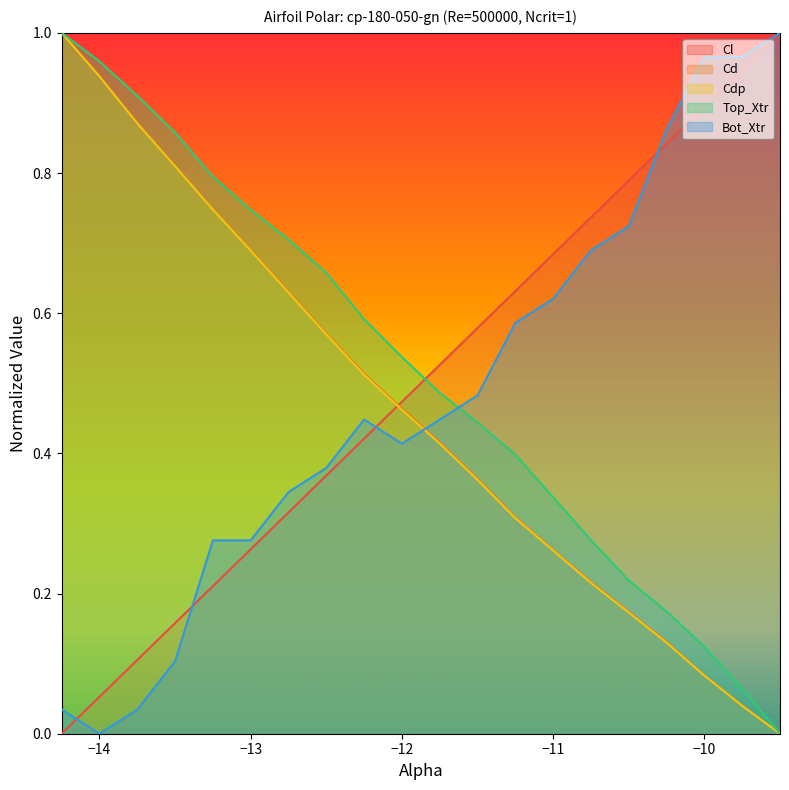

True or false: Top_Xtr and Bot_Xtr intersect in this chart.

True